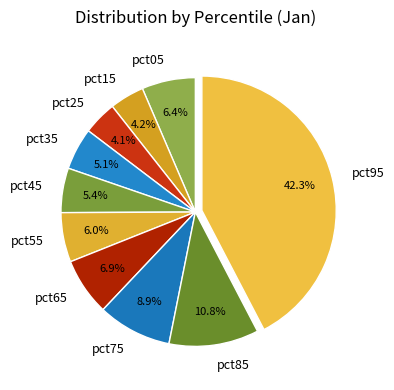

How many slices are in this pie chart?

10